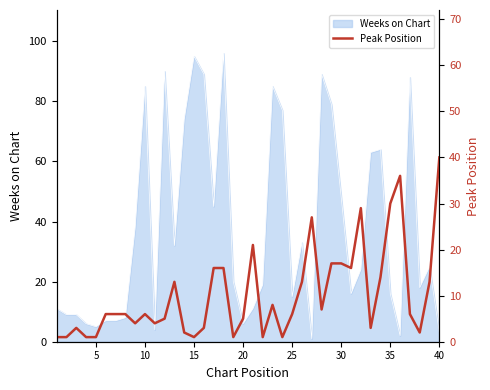

True or false: Weeks on Chart has a value of 143 at 15.

False